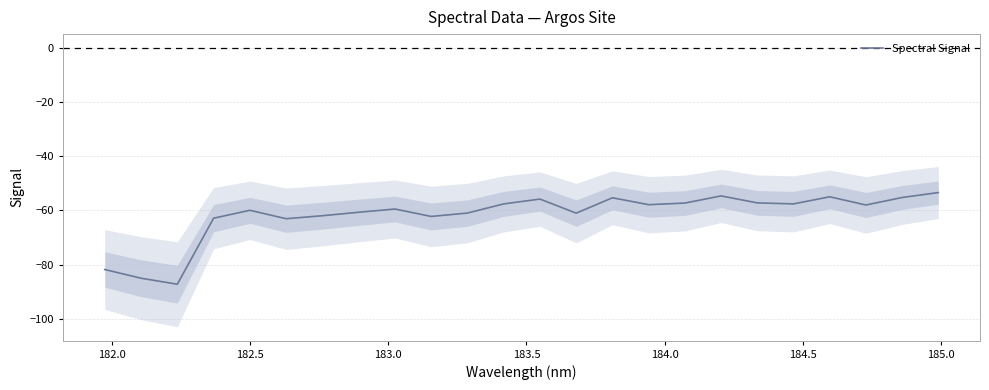

How many points are lower than both their immediate neighbors (excluding endpoints)?

7